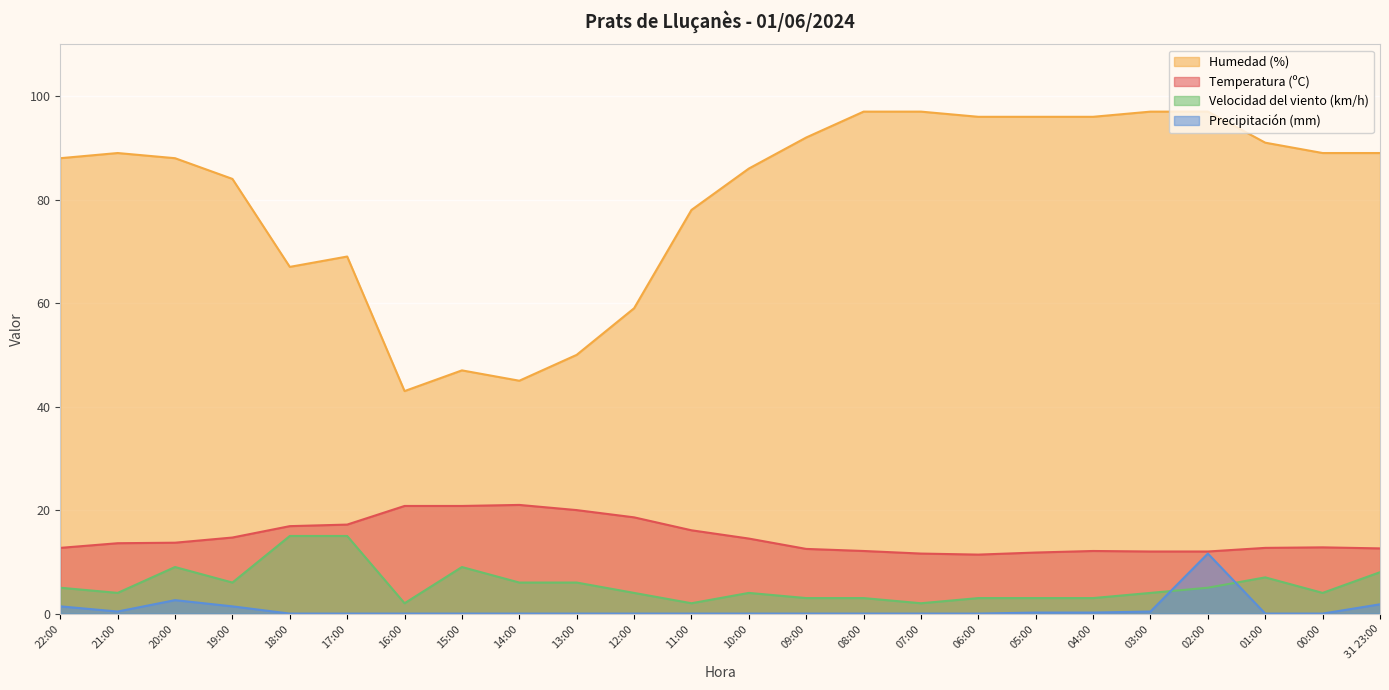

Reading left to right, list all the values displayed in this chart.

Temperatura (ºC): 12.7	13.6	13.7	14.7	16.9	17.2	20.8	20.8	21.0	20.0	18.6	16.1	14.5	12.5	12.1	11.6	11.4	11.8	12.1	12.0	12.0	12.7	12.8	12.6
Humedad (%): 88.0	89.0	88.0	84.0	67.0	69.0	43.0	47.0	45.0	50.0	59.0	78.0	86.0	92.0	97.0	97.0	96.0	96.0	96.0	97.0	97.0	91.0	89.0	89.0
Velocidad del viento (km/h): 5.0	4.0	9.0	6.0	15.0	15.0	2.0	9.0	6.0	6.0	4.0	2.0	4.0	3.0	3.0	2.0	3.0	3.0	3.0	4.0	5.0	7.0	4.0	8.0
Precipitación (mm): 1.4	0.4	2.6	1.4	0.0	0.0	0.0	0.0	0.0	0.0	0.0	0.0	0.0	0.0	0.0	0.0	0.0	0.2	0.2	0.4	11.6	0.0	0.0	1.8